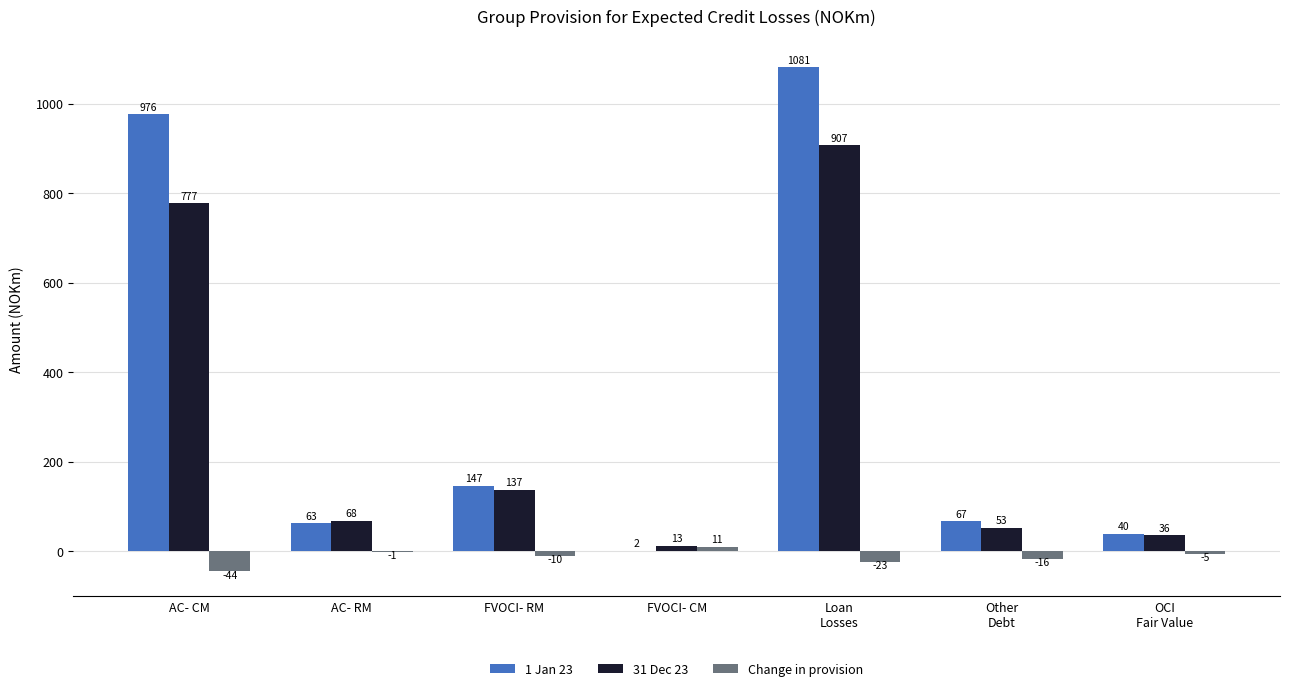

What is the maximum value for Change in provision?

11